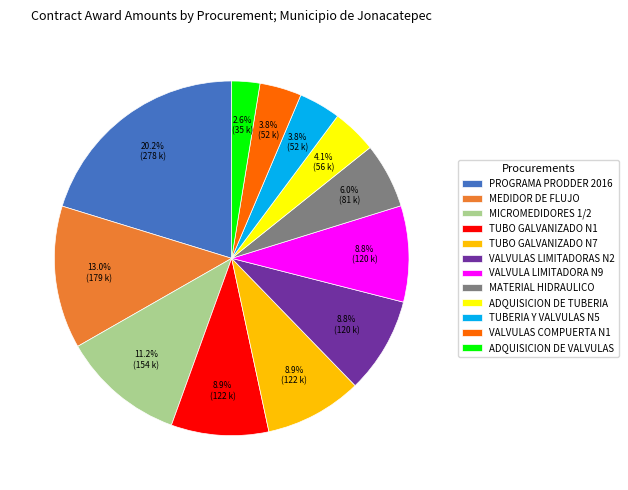

True or false: MEDIDOR DE FLUJO accounts for 13% of the total.

True